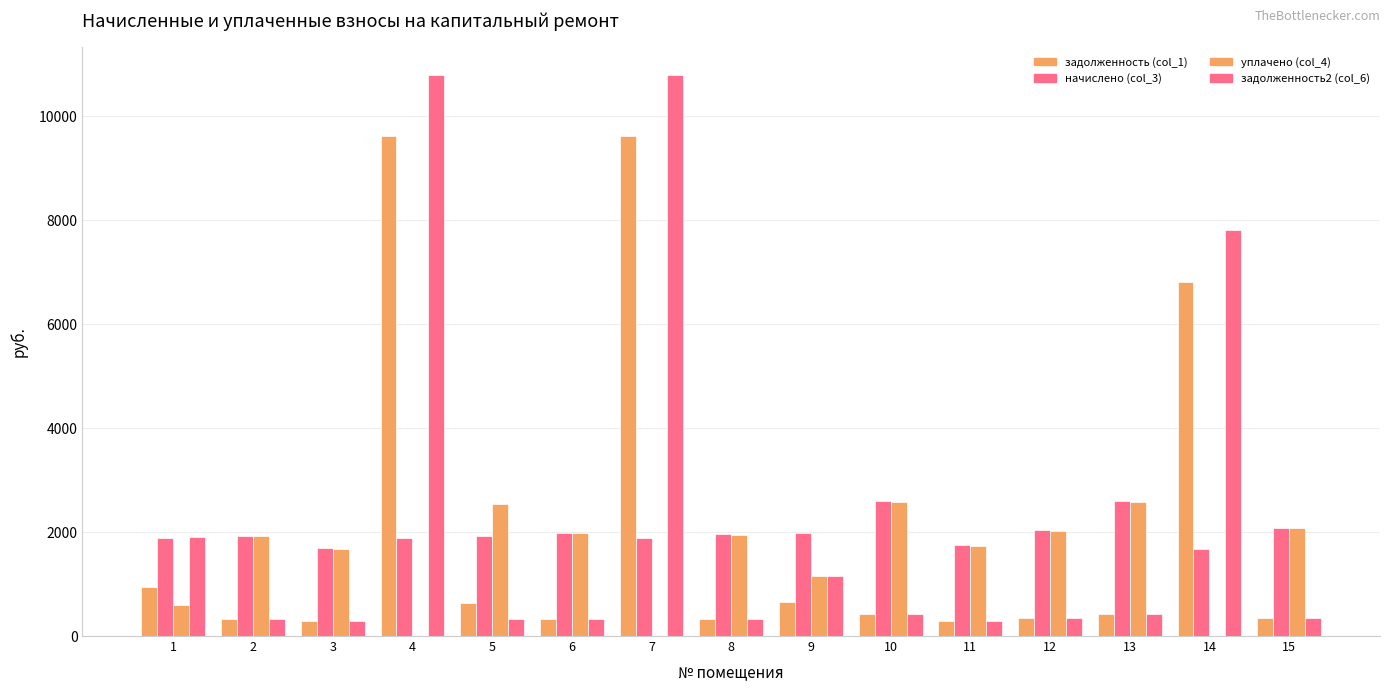

What is the difference between the highest and lowest values at 3?

1404.0